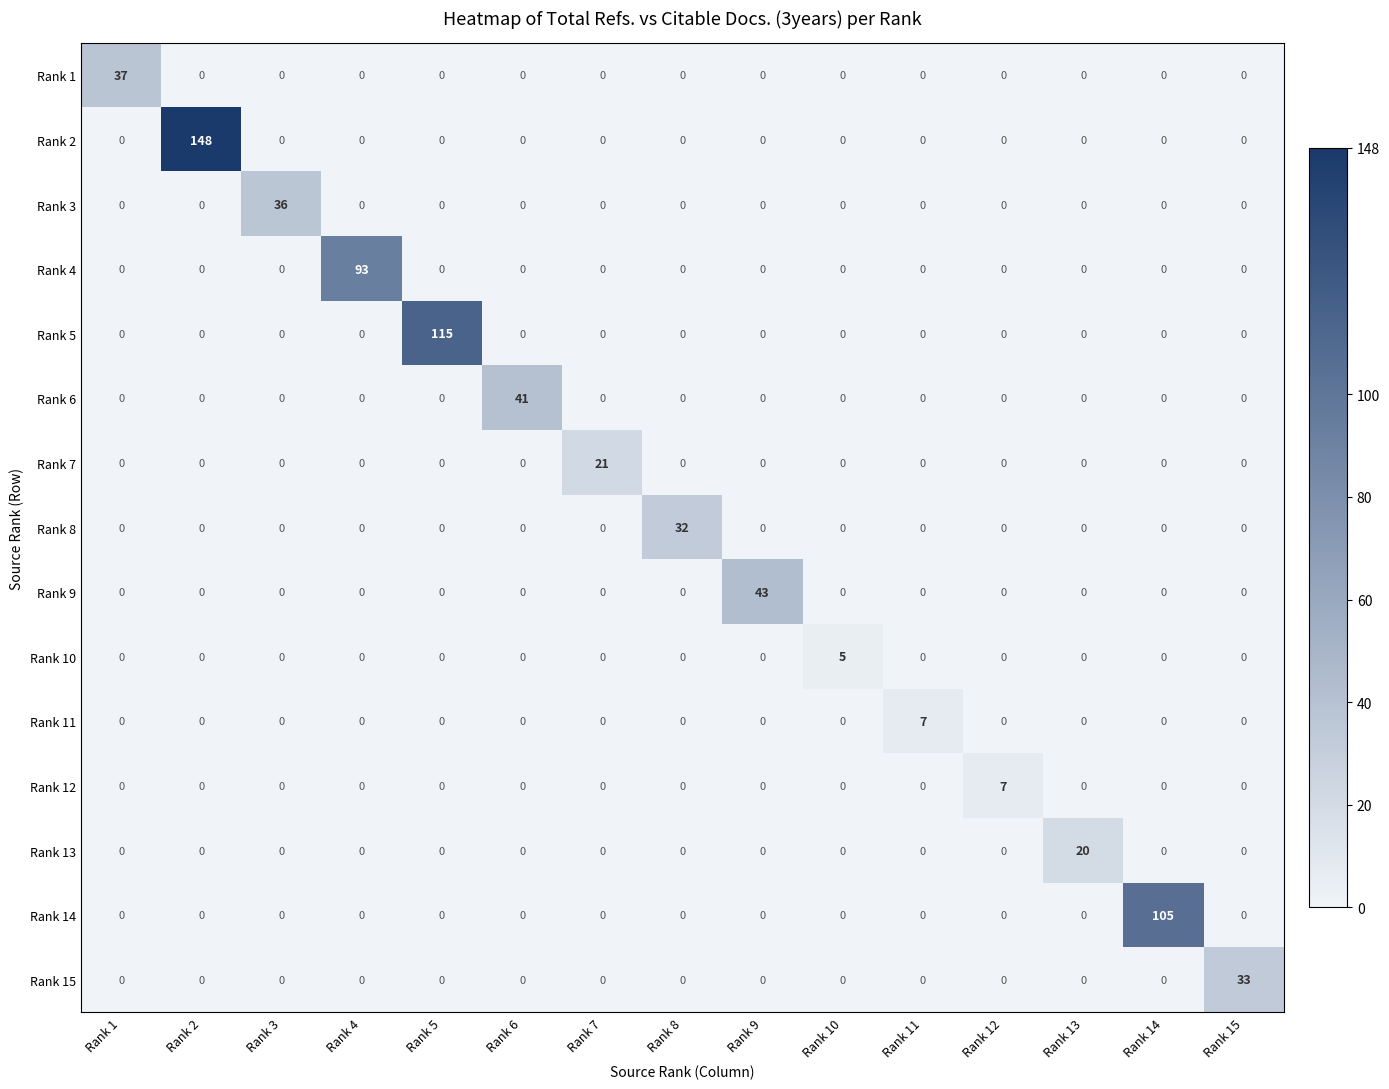

Which series has the widest spread of values?

Rank 2